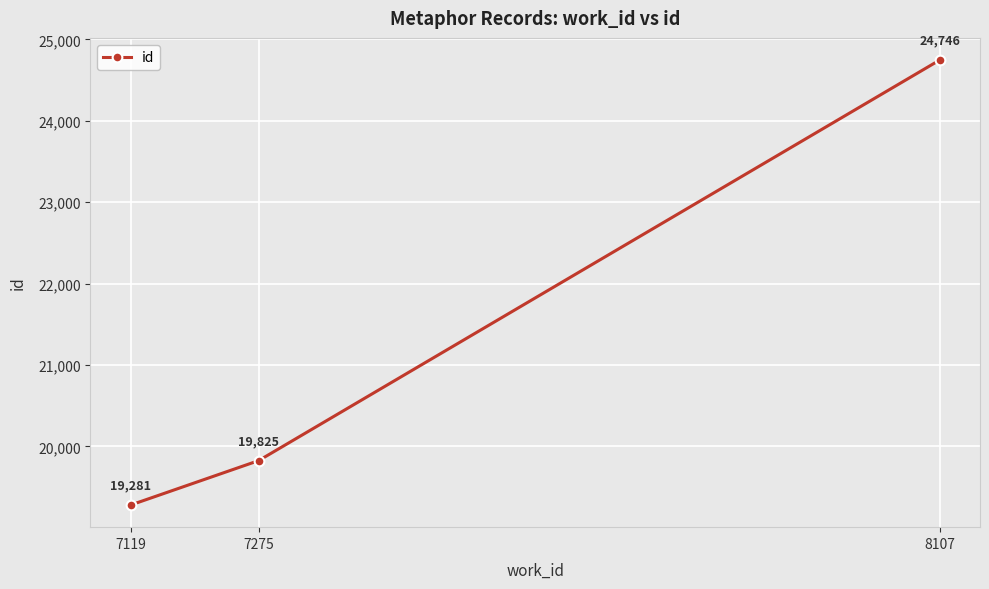

What is the sum of all values?

63852